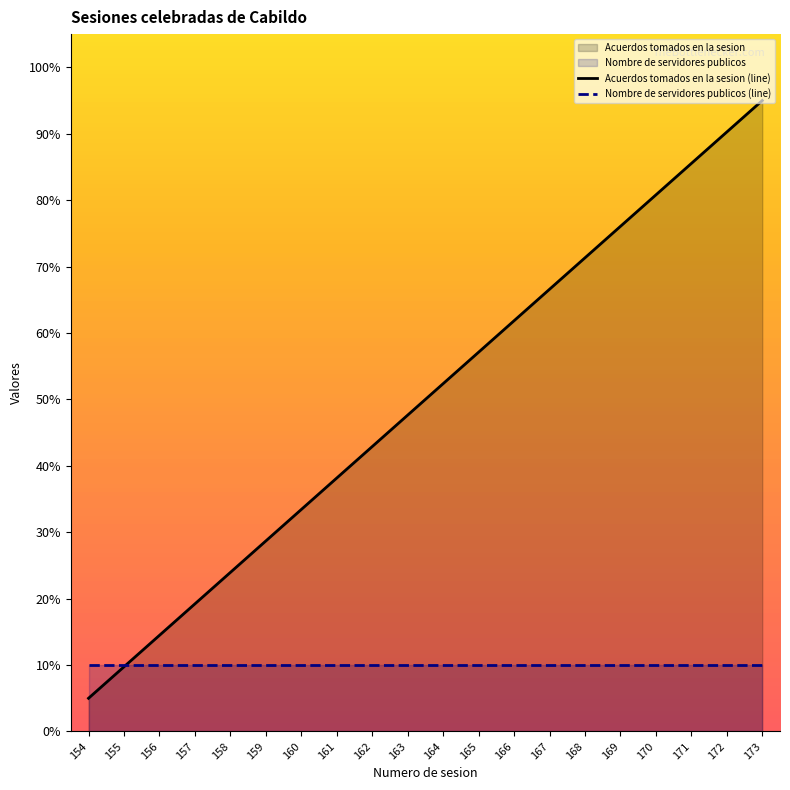

Which label corresponds to the smallest value in the chart?

154